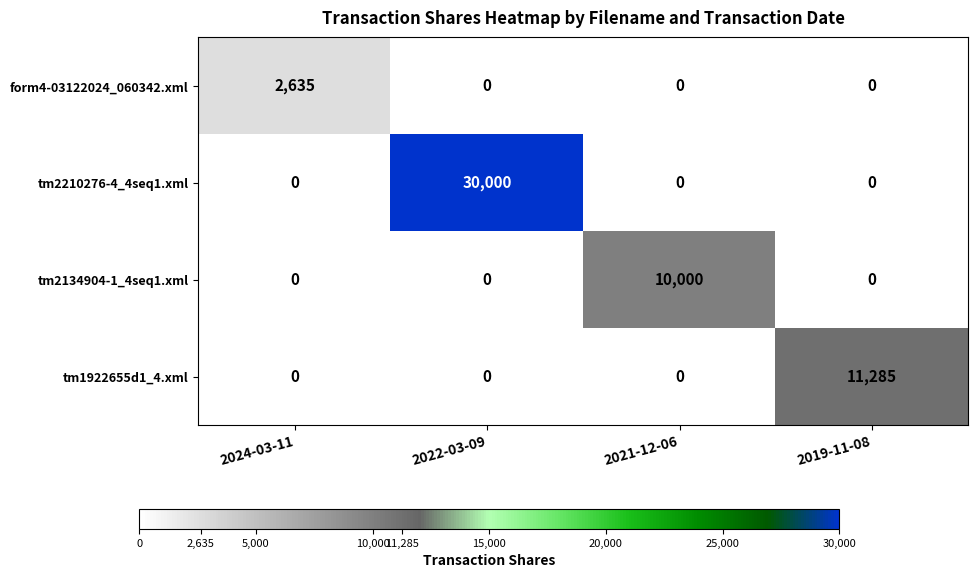

How many series are shown in this chart?

4